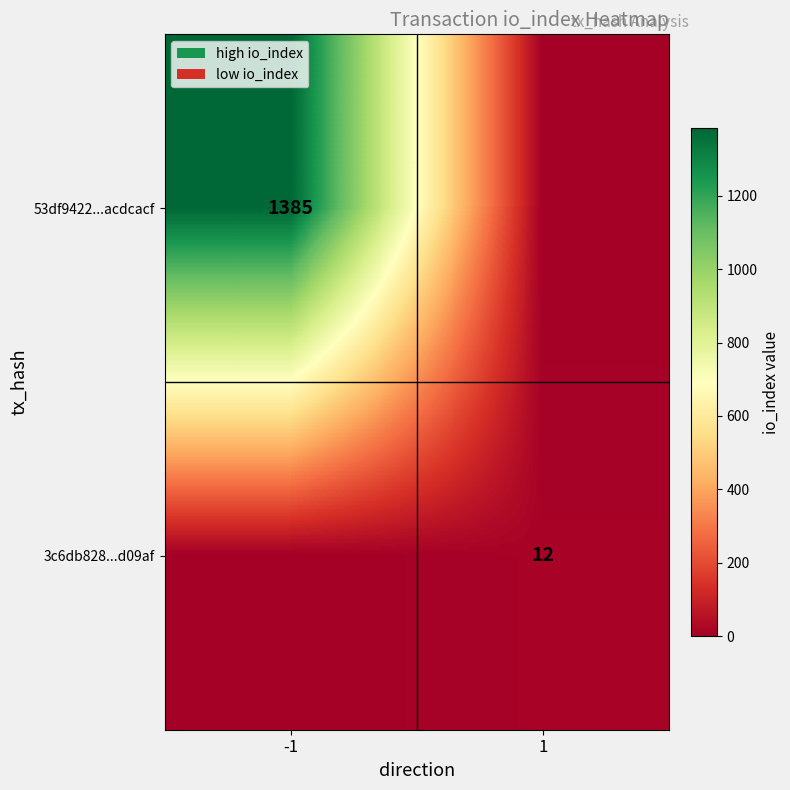

The value of 53df9422...acdcacf at -1 is 1385. True or false?

True